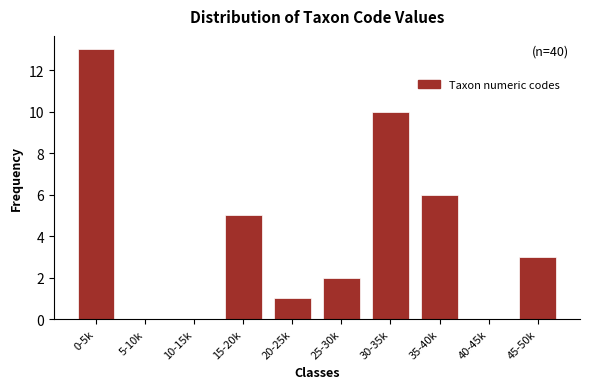

Reading left to right, list all the values displayed in this chart.

0-5k=13	5-10k=0	10-15k=0	15-20k=5	20-25k=1	25-30k=2	30-35k=10	35-40k=6	40-45k=0	45-50k=3